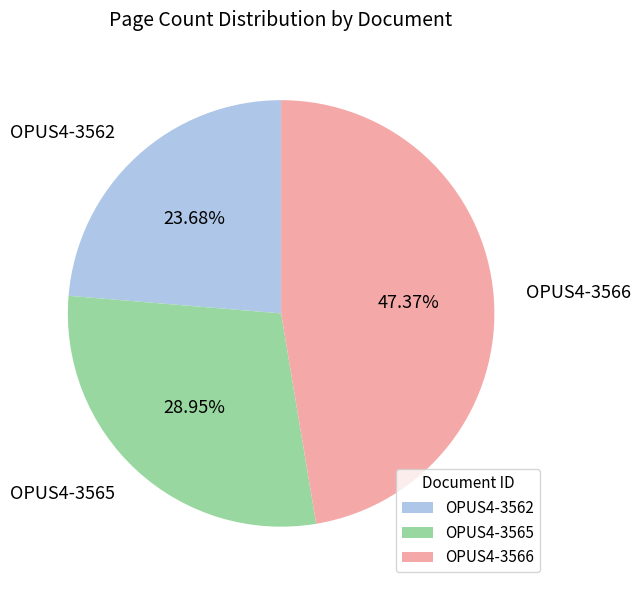

To the nearest percent, what is the average slice percentage?

33%